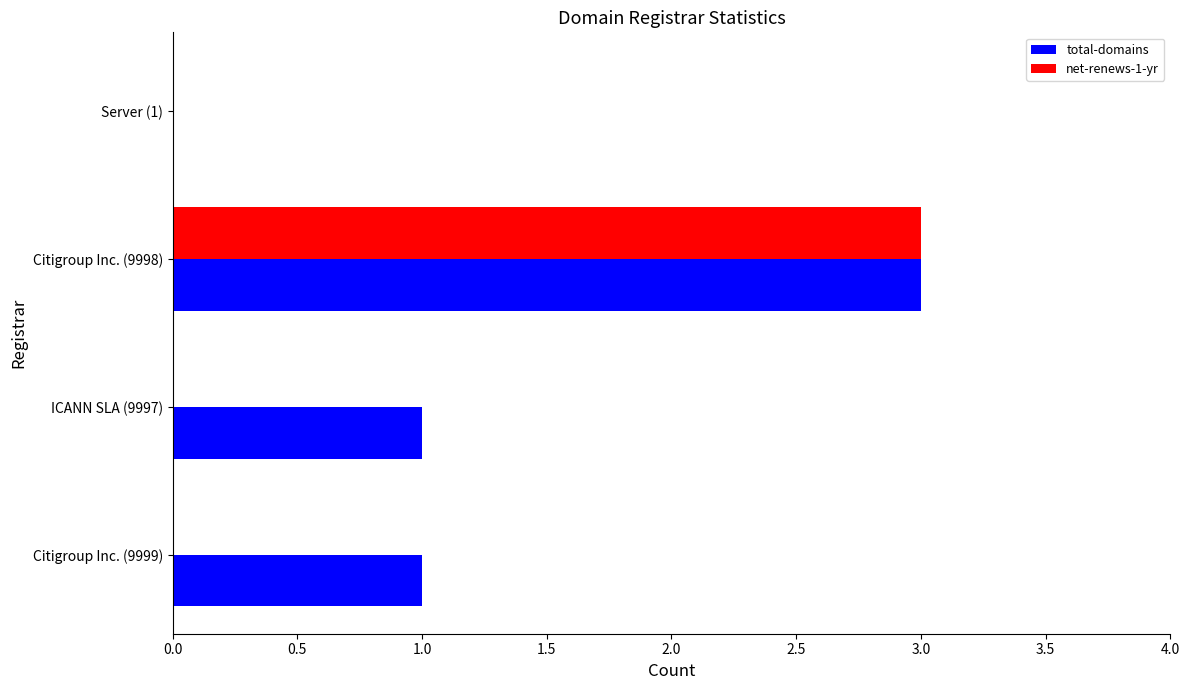

Which series has the largest total across all categories?

total-domains